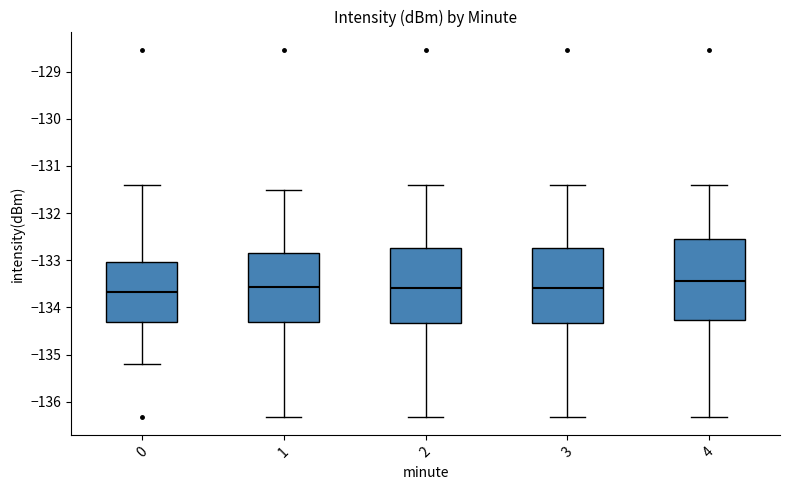

Which box's median line is the highest?

4